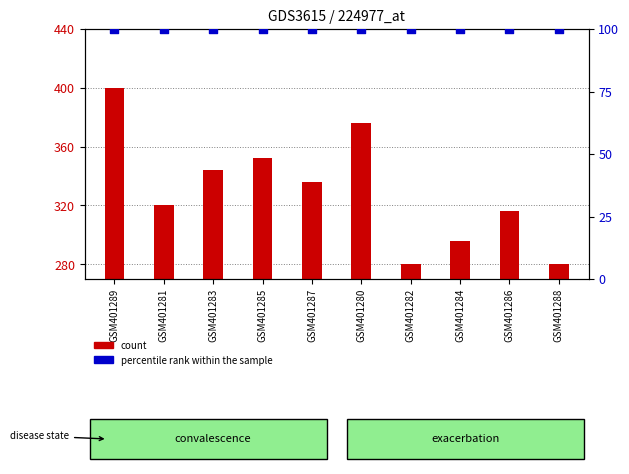

Which series has the widest spread of Y values?

count